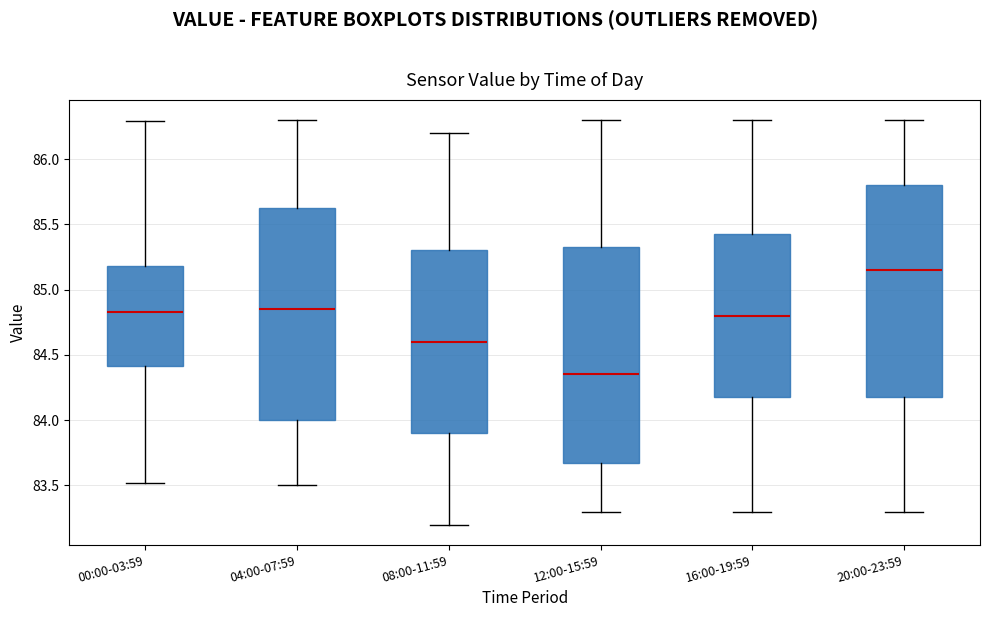

Where does the upper whisker of the box for 16:00-19:59 end on the y-axis? The values are not printed on the chart, so give them approximately, as read against the axis.

86.30